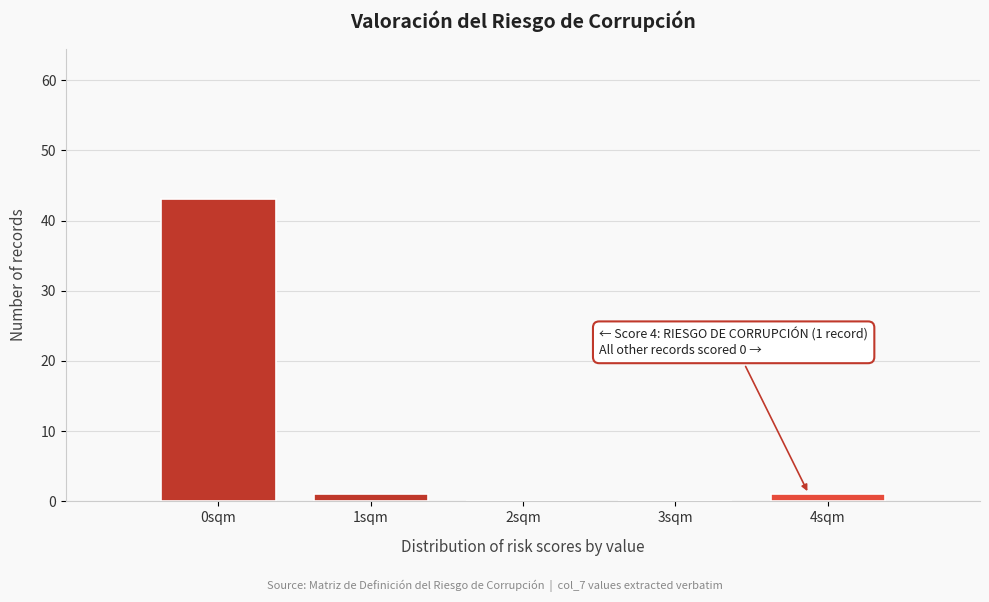

Reading right to left, transcribe all the data shown in this chart.

4sqm=1	3sqm=0	2sqm=0	1sqm=1	0sqm=43